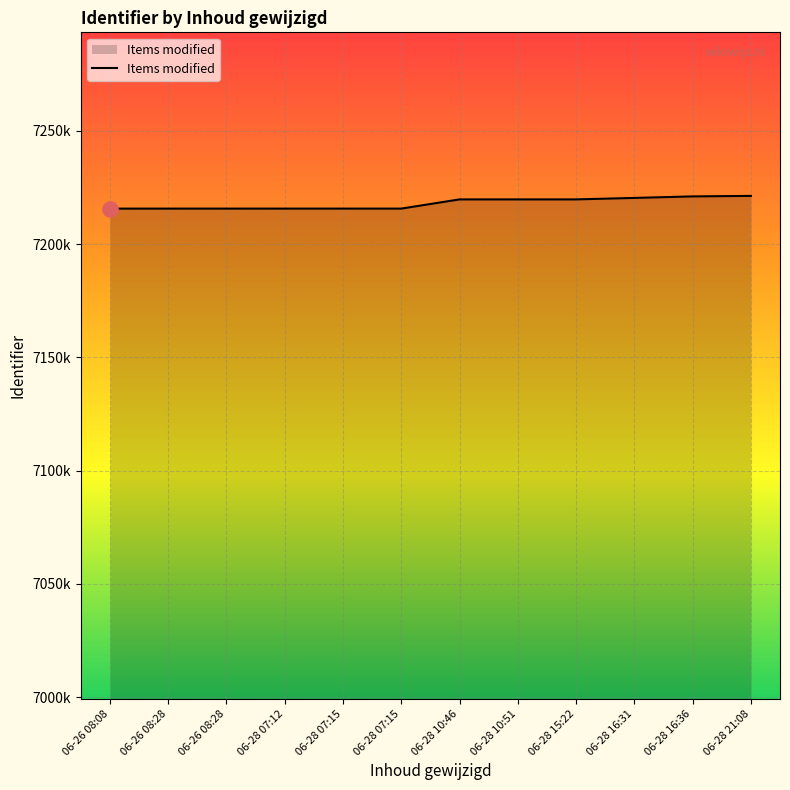

Is this an area chart (filled region under the line)?

Yes